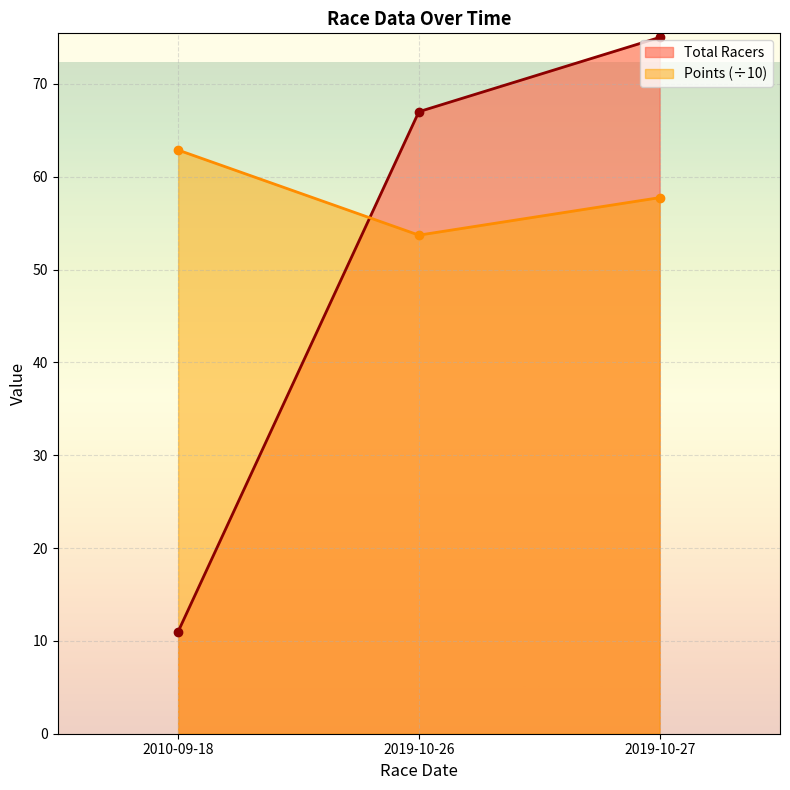

What is the difference between the Total Racers values at 2010-09-18 and 2019-10-27?

64.0